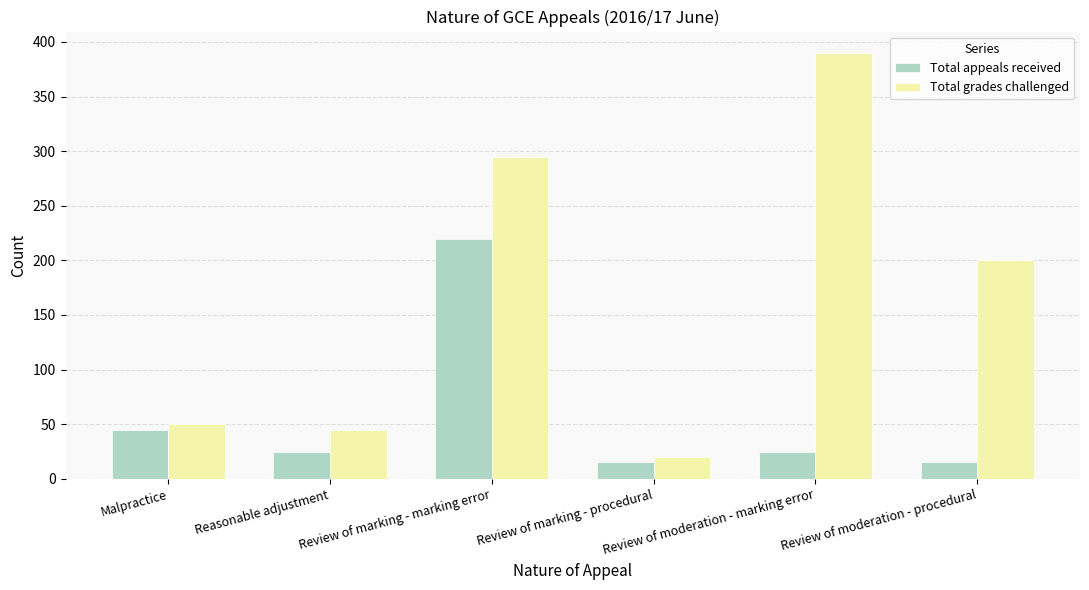

Is it true that Total appeals received equals 15 at Review of marking - procedural?

True